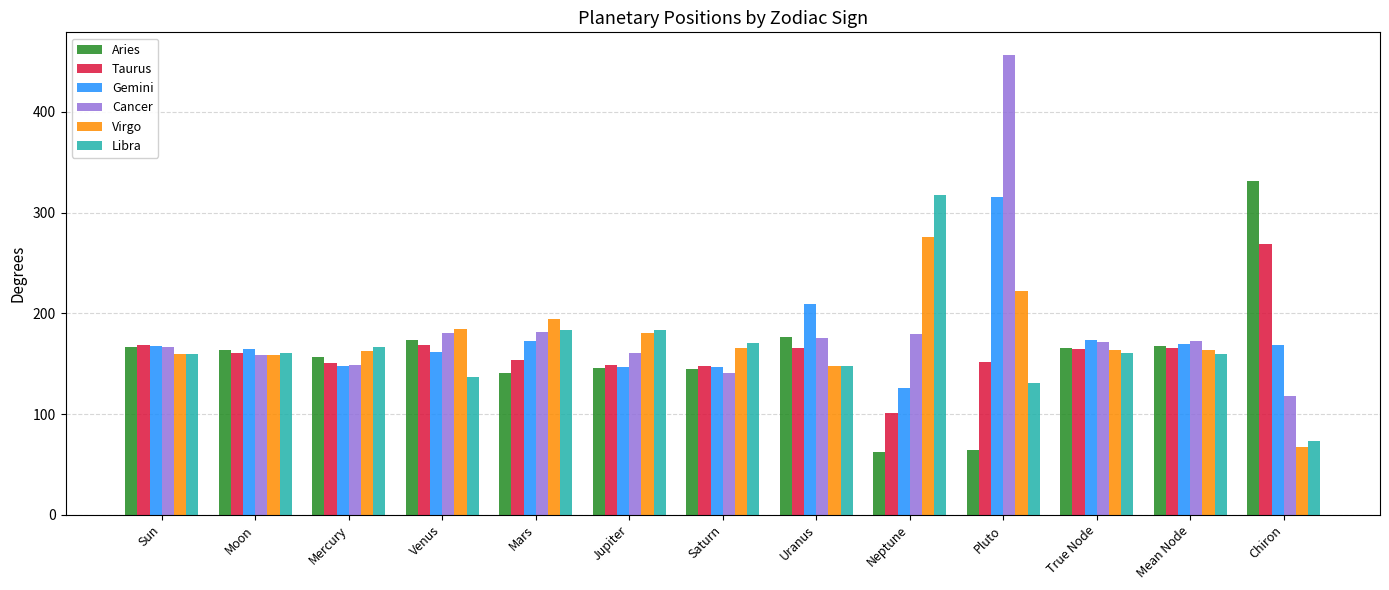

At which category is the sum across all series the highest?

Pluto